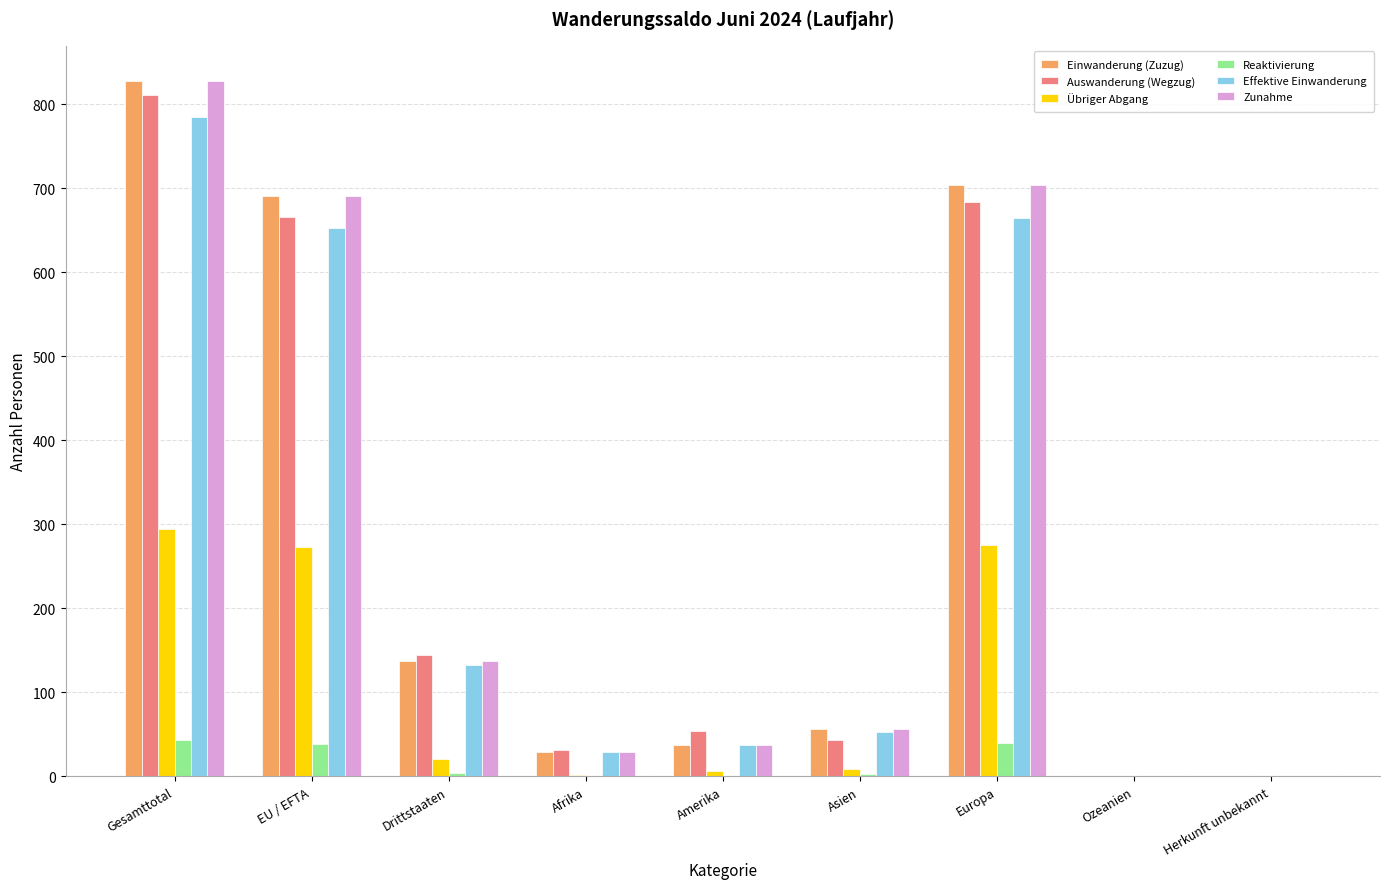

At which category is the sum across all series the highest?

Gesamttotal